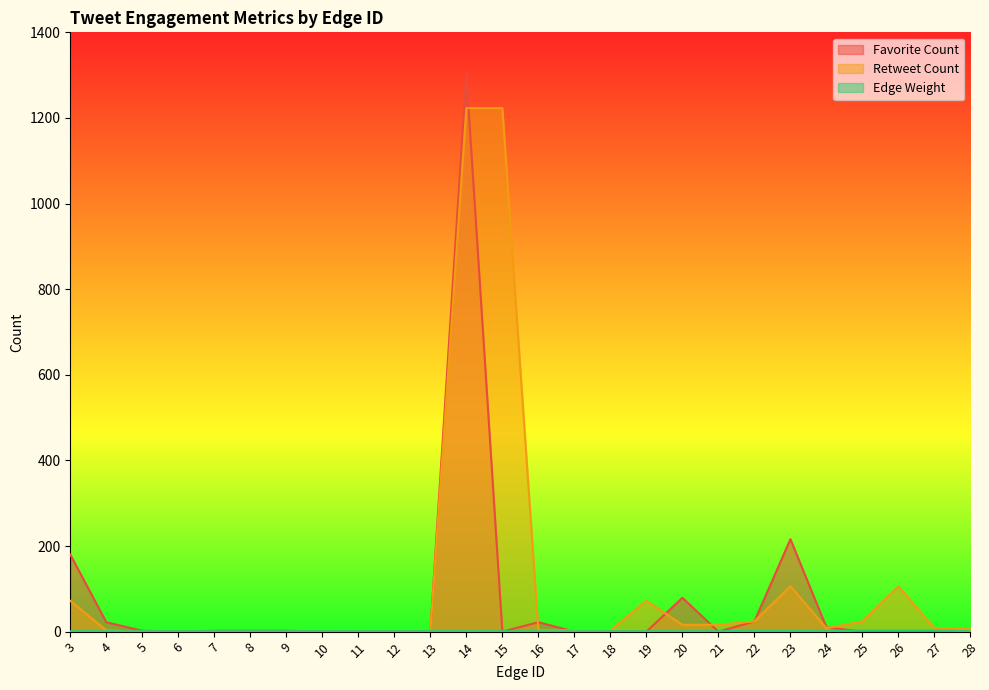

What is the average value of the Favorite Count series?

72